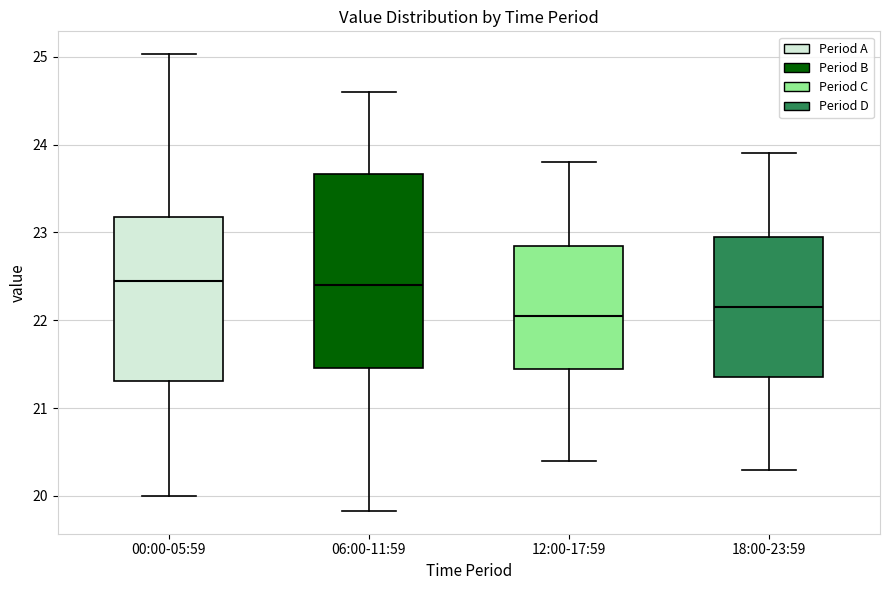

Where is the lower edge of the box for 18:00-23:59 on the y-axis? The values are not printed on the chart, so give them approximately, as read against the axis.

21.4